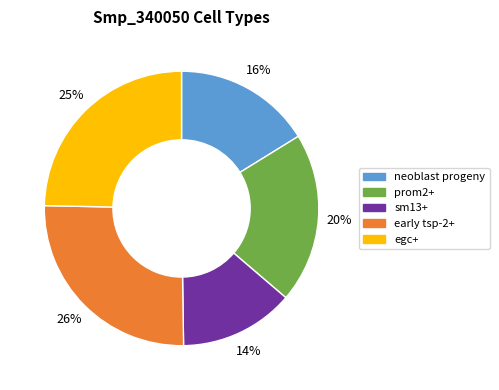

Combined, do sm13+ and egc+ account for over 50%?

No